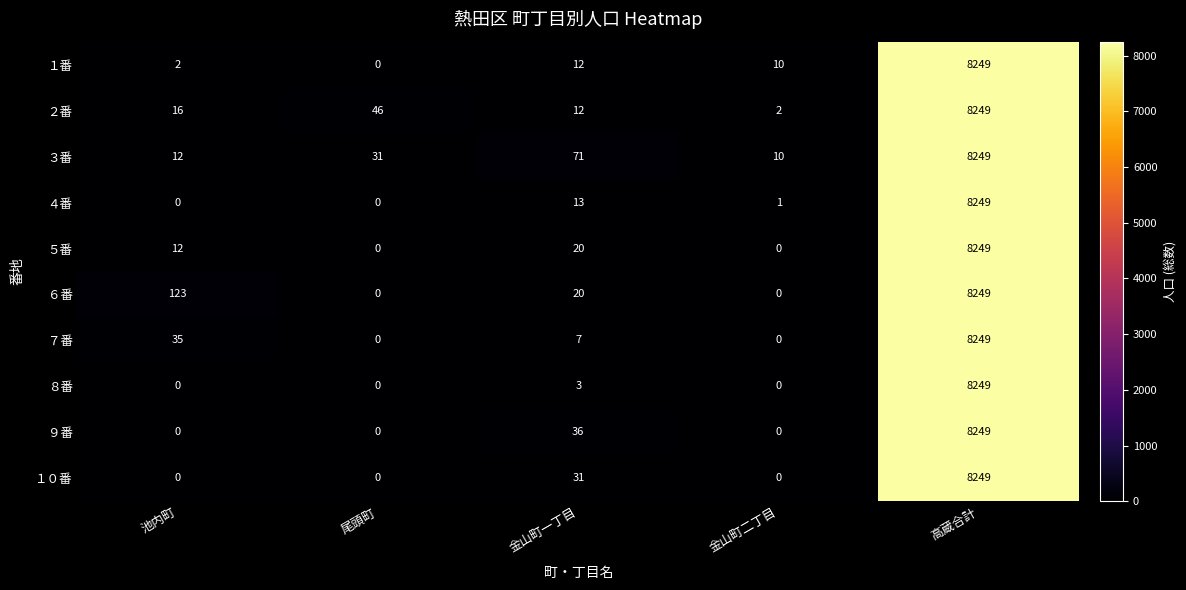

What is the maximum value shown in the chart?

8249